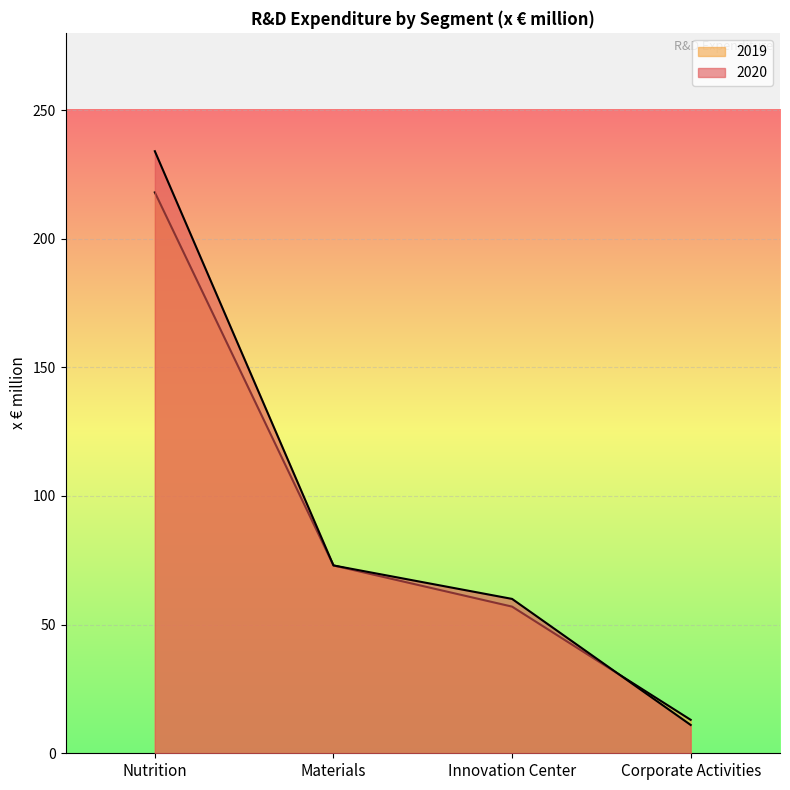

Reading left to right, what are all the values shown in this chart?

2020: 234	73	60	11
2019: 218	73	57	13